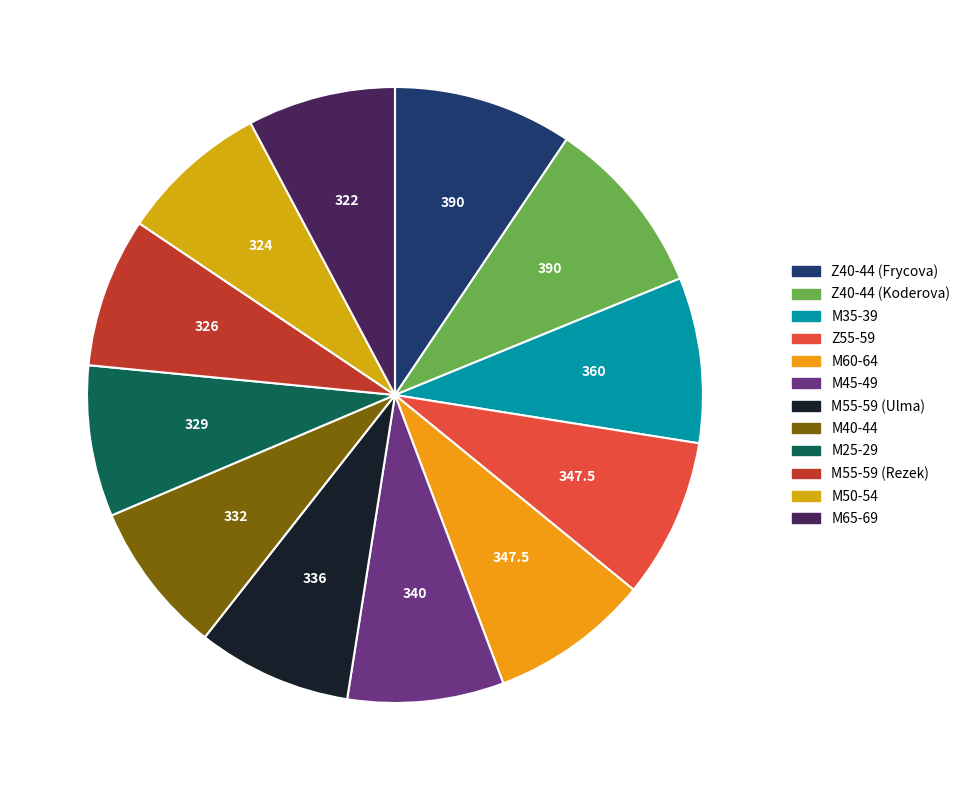

To the nearest percent, what is the difference between the largest and smallest slice percentages?

2%